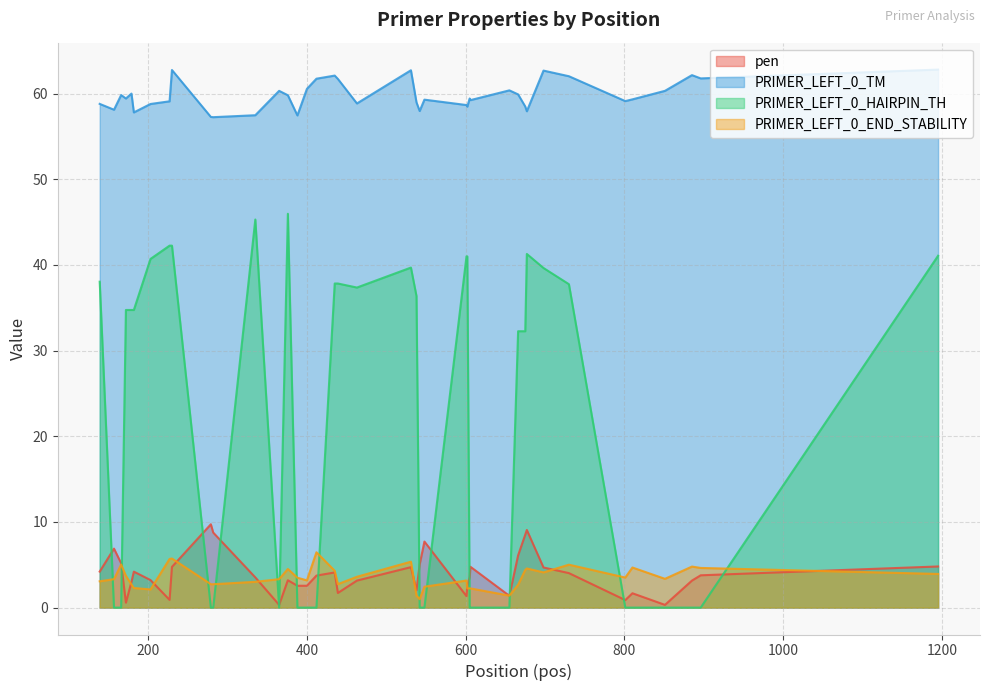

Which series has the widest spread of values?

PRIMER_LEFT_0_HAIRPIN_TH